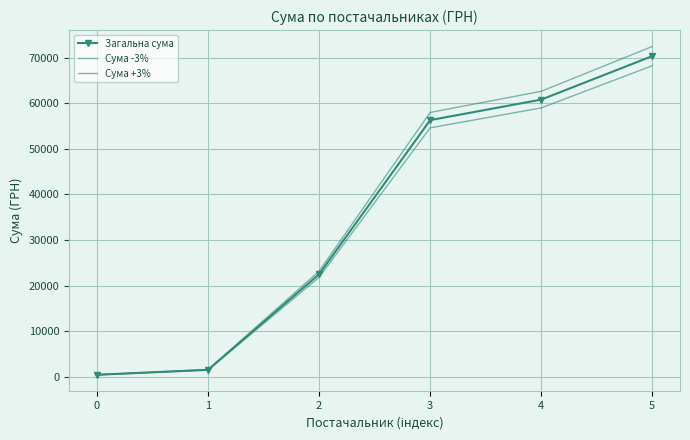

How many categories are shown in the chart?

6